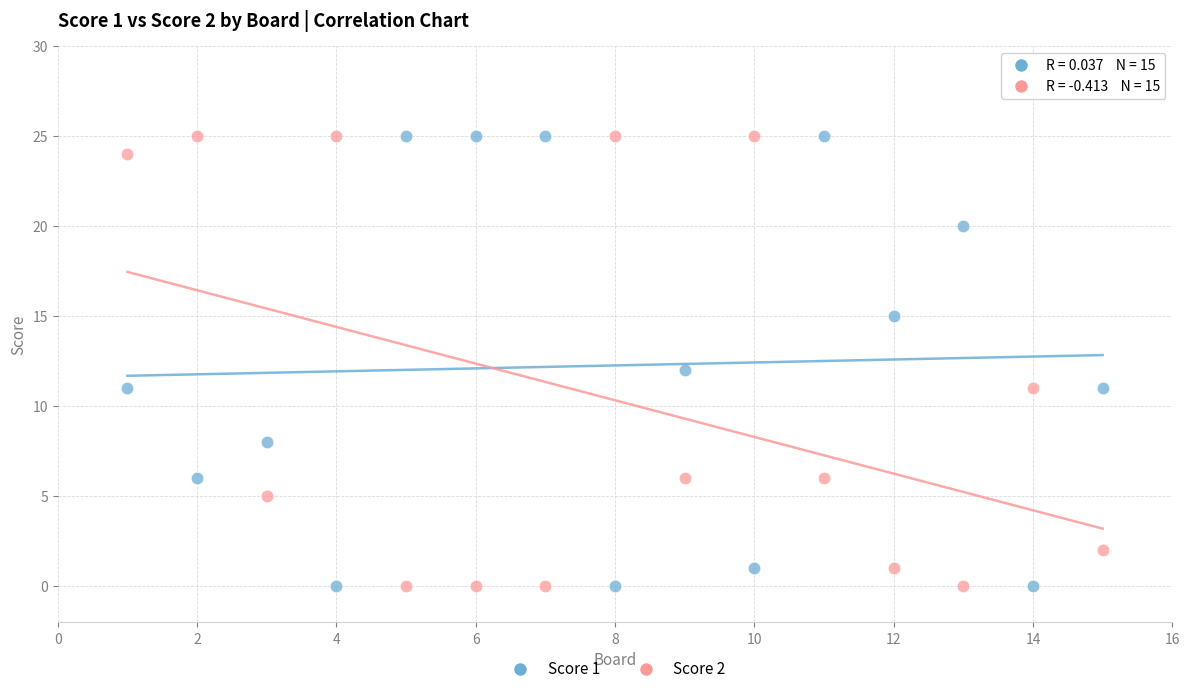

What is the X range (max minus min) for the scatter plot?

14